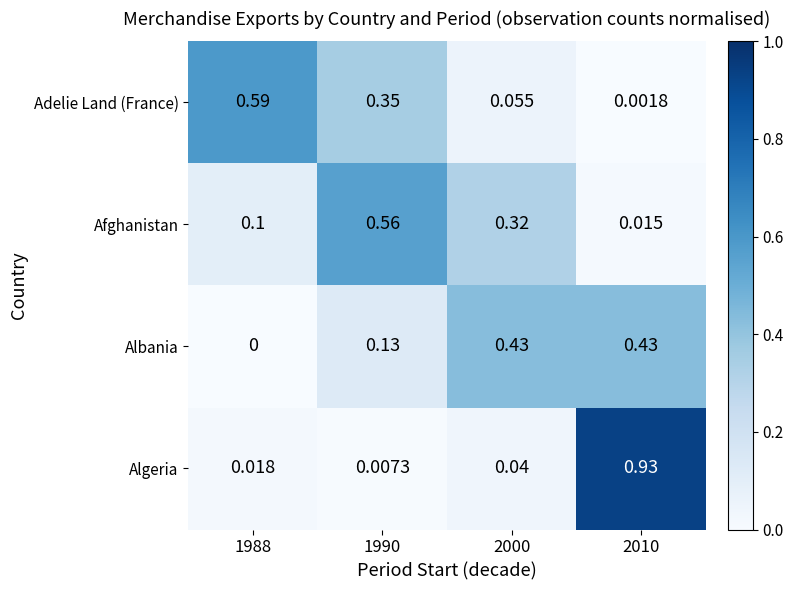

Which series has the widest spread of values?

Algeria